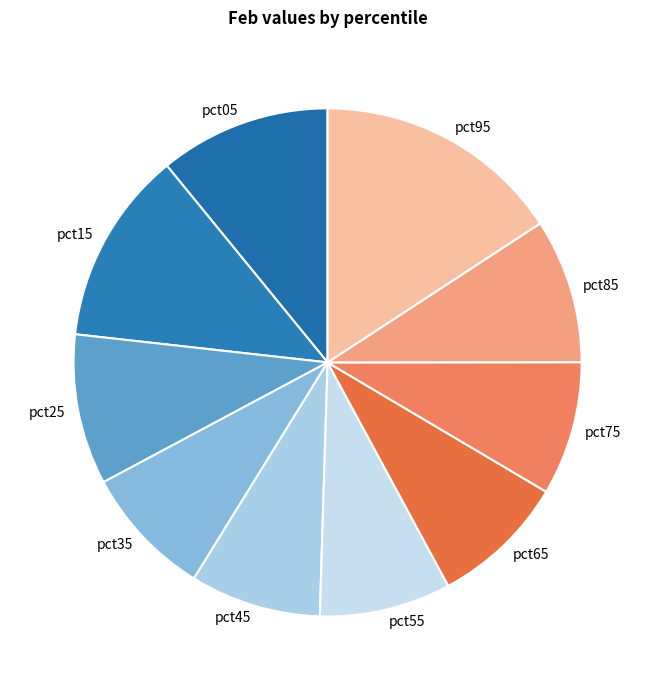

Which category has the biggest portion of the pie?

pct95